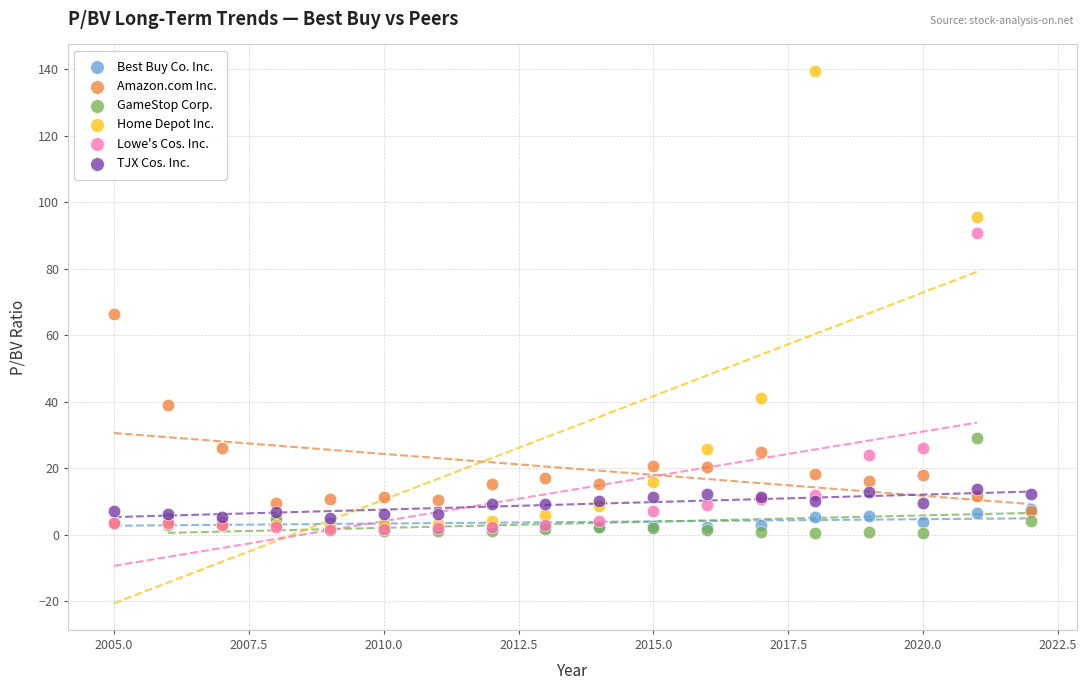

Which series has the widest spread of Y values?

Home Depot Inc.